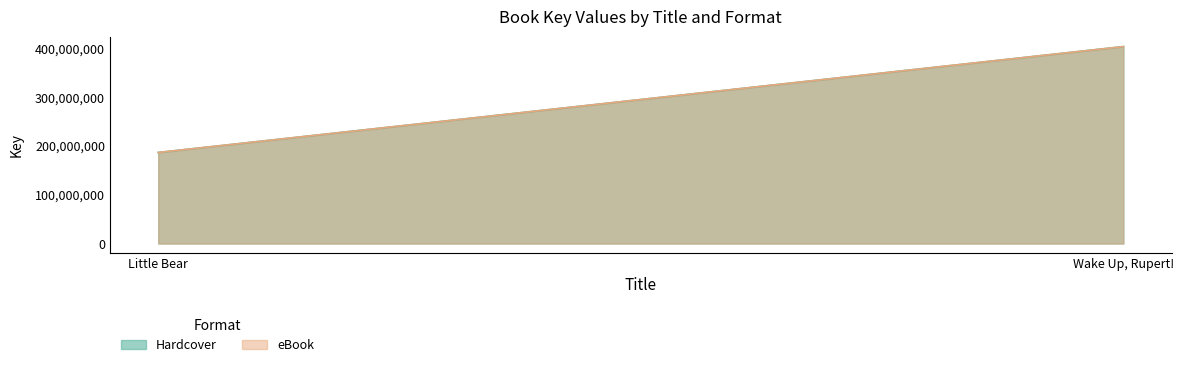

Reading right to left, list all the values displayed in this chart.

Hardcover: 403860624	186675051
eBook: 403860624	186675051